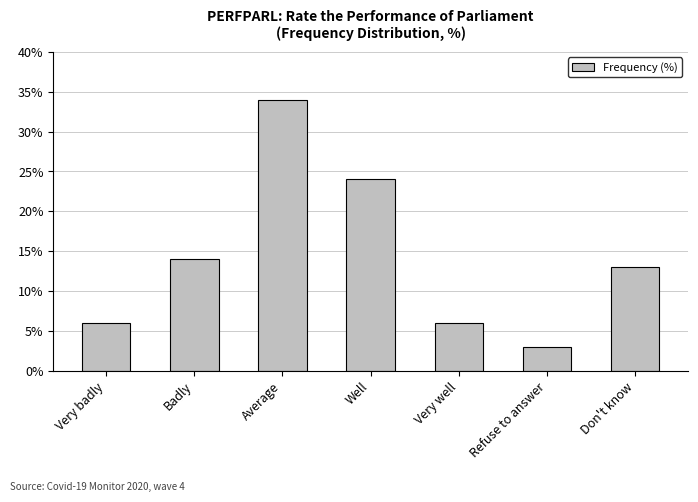

The value at Well is 15. True or false?

False